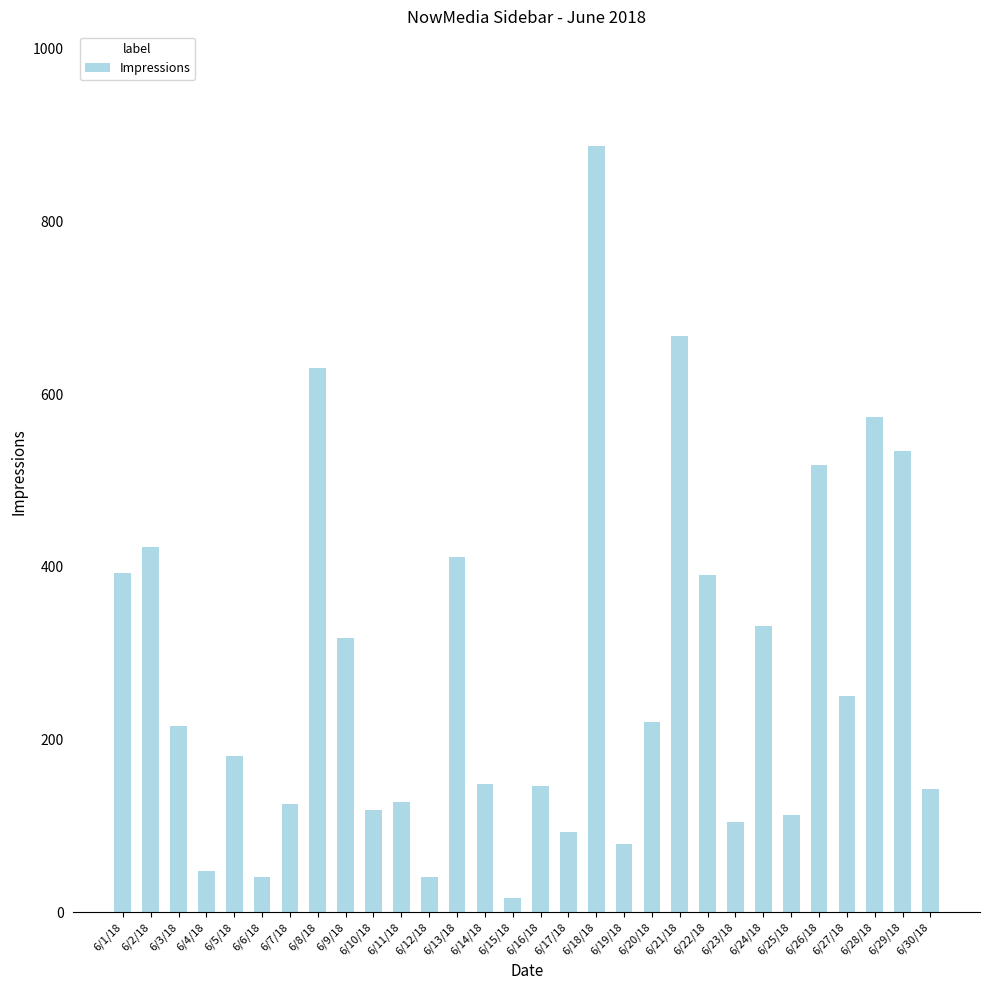

At which label is the value closest to 452?

6/2/18